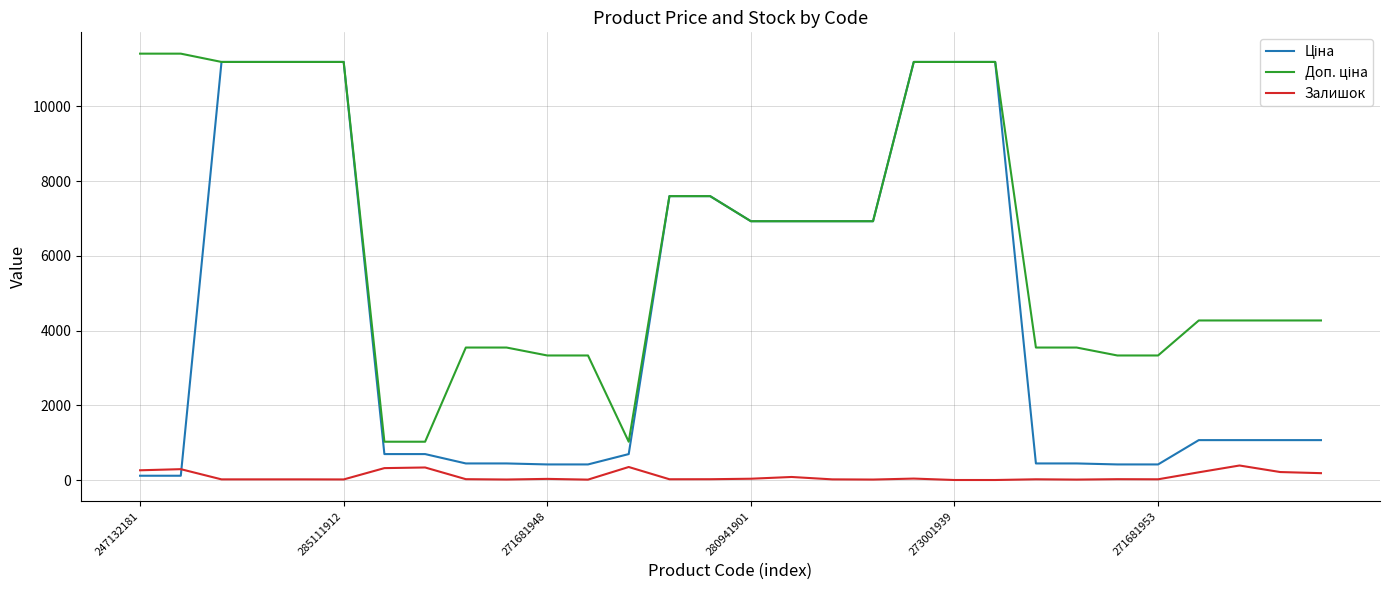

What is the highest value of the Залишок series?

388.0